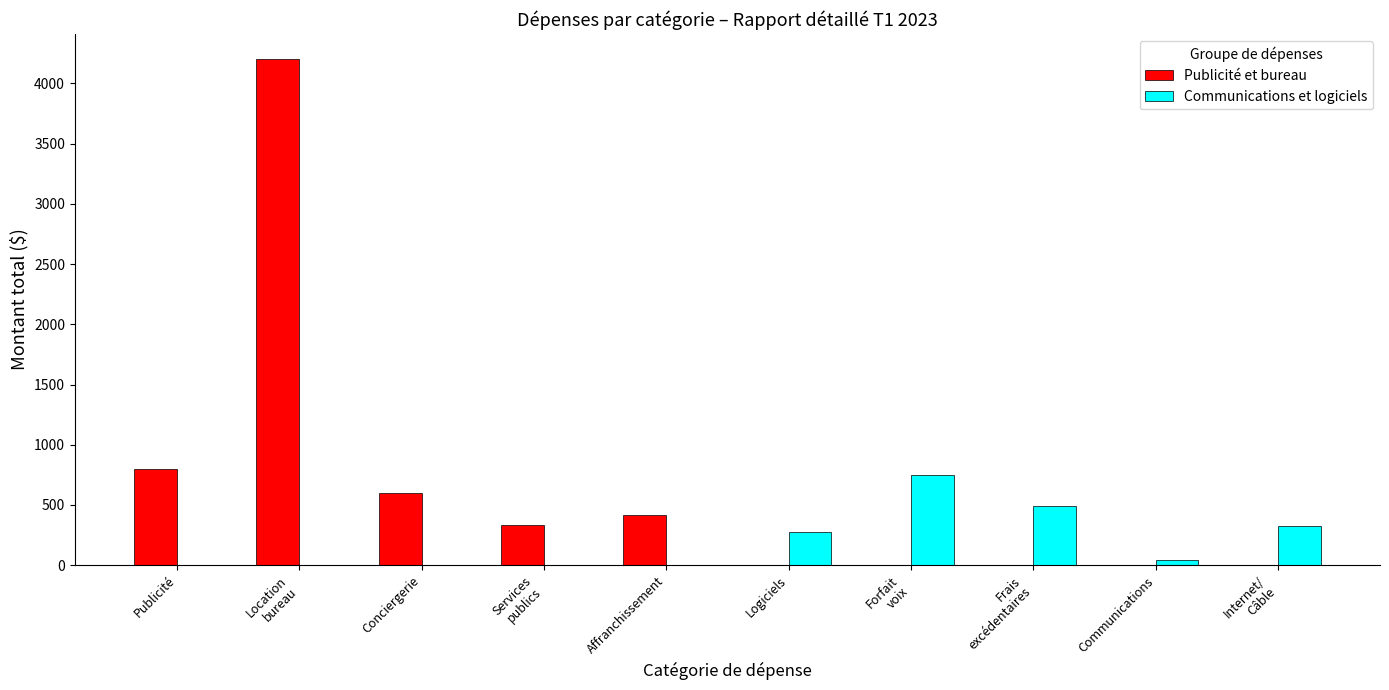

At which label is Publicité et bureau closest to 2100?

Publicité